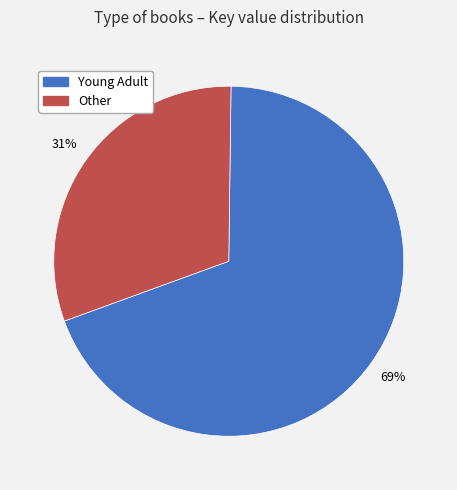

Is there a majority slice in this chart?

Yes